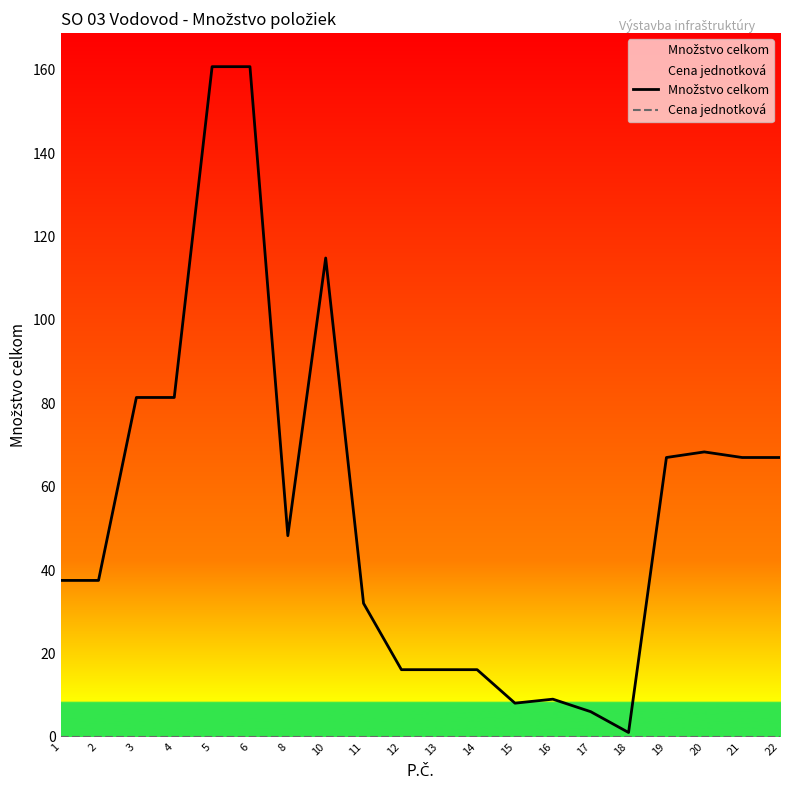

What is the minimum value for Množstvo celkom?

1.0